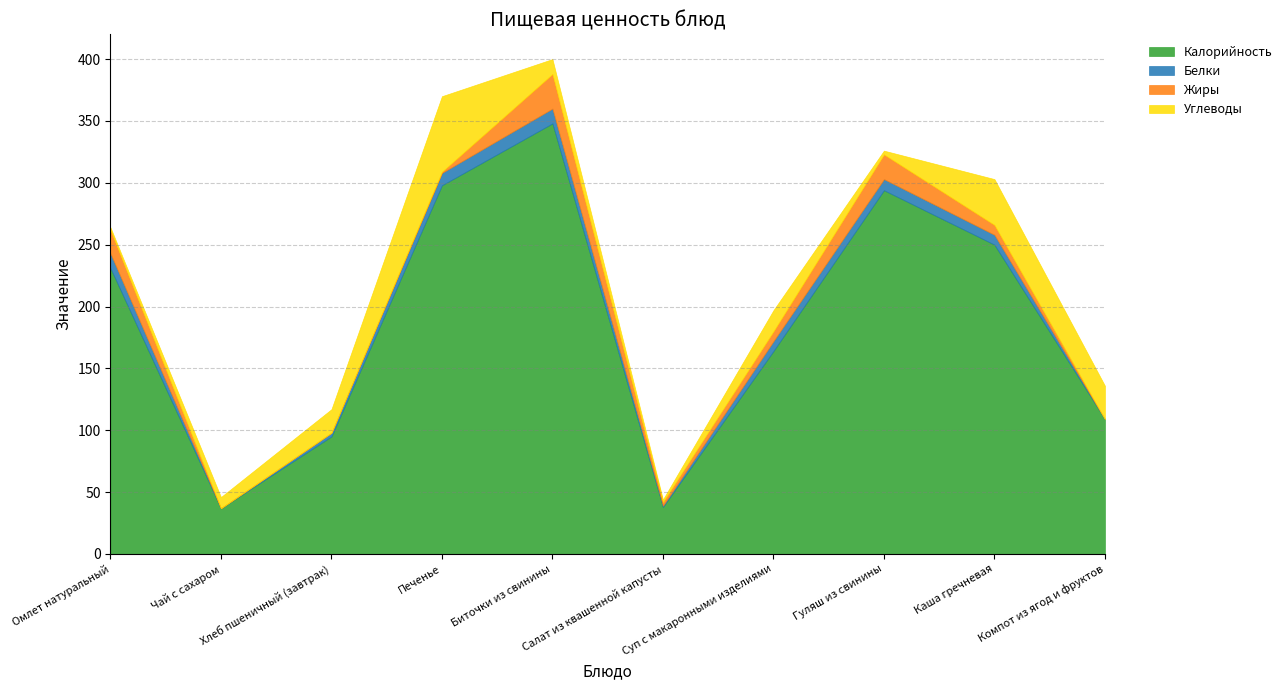

What is the difference between the maximum and minimum values in the Жиры series?

28